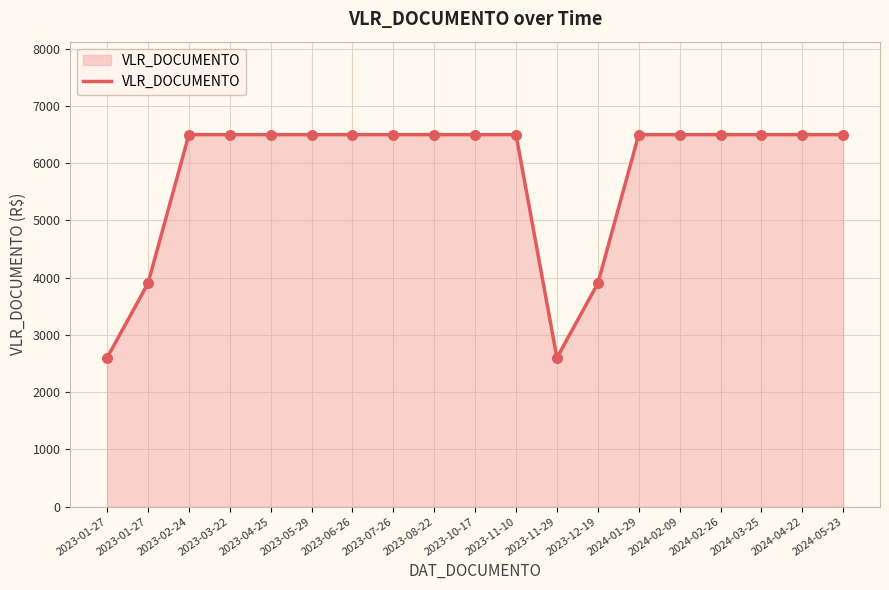

Does the chart have visible grid lines?

Yes